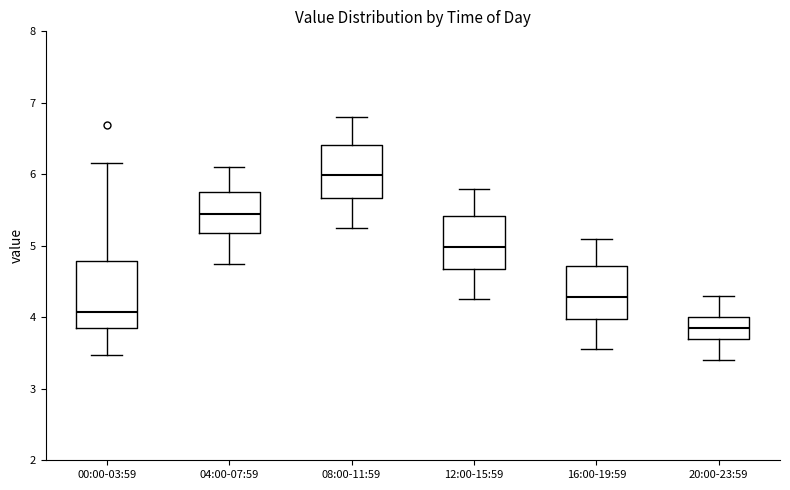

Where is the upper edge of the box for 20:00-23:59 on the y-axis? The values are not printed on the chart, so give them approximately, as read against the axis.

4.0